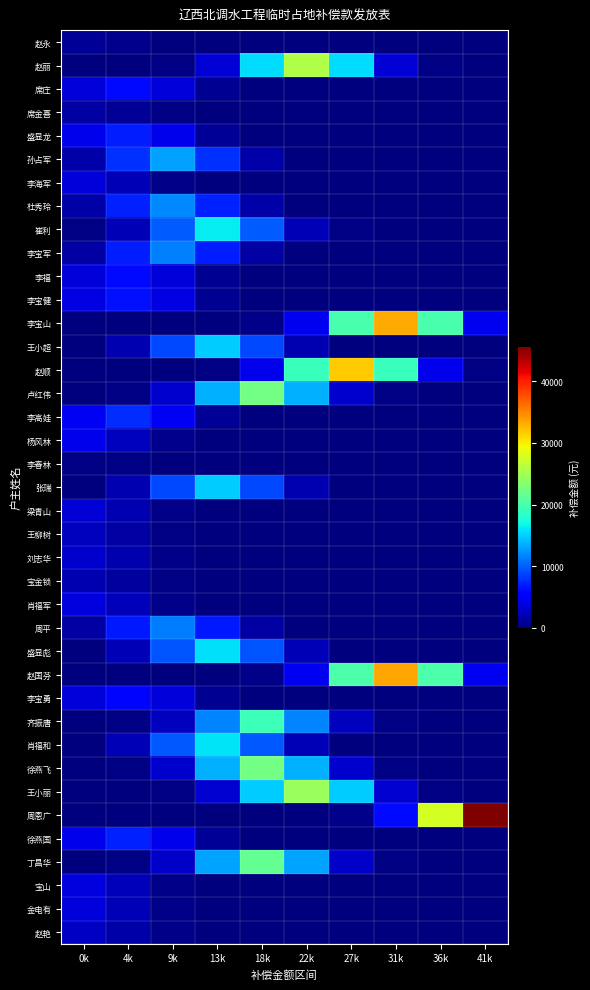

At which category is the sum across all series the highest?

18k